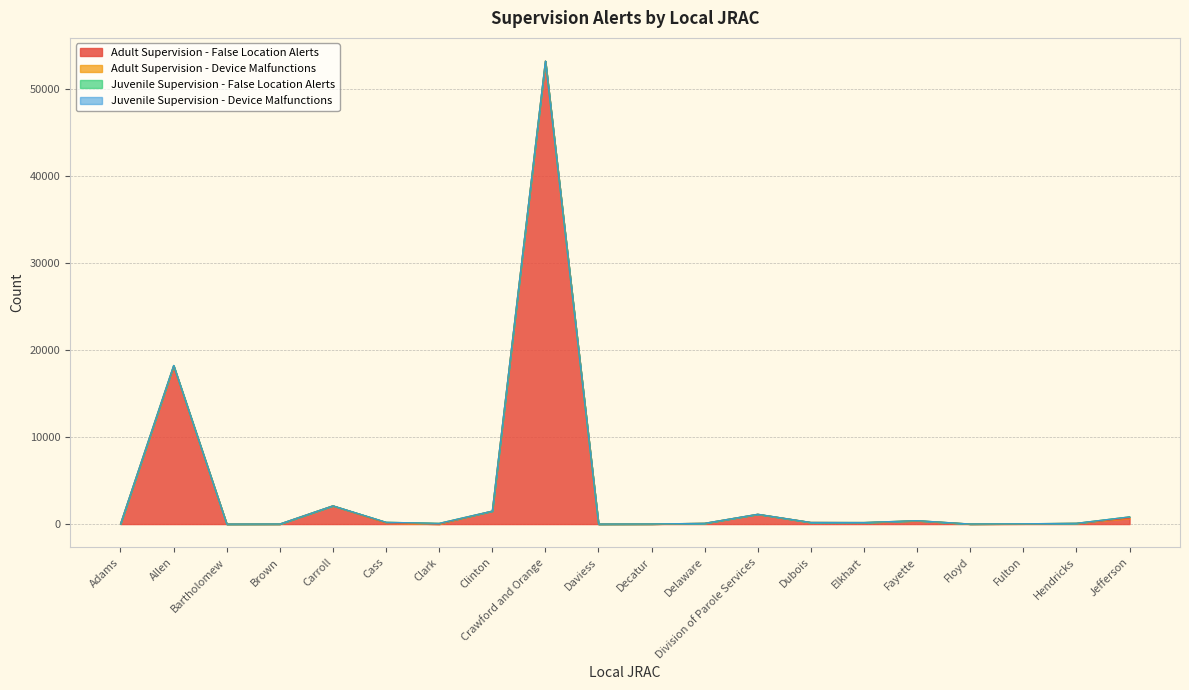

The value of Adult Supervision - Device Malfunctions at Delaware is 6. True or false?

False